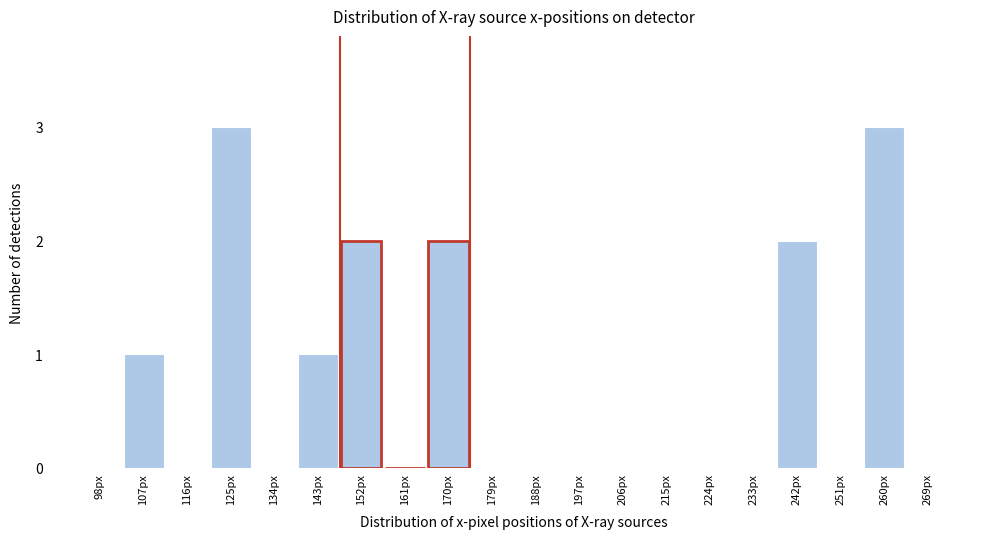

Reading left to right, extract all data points from this chart.

98px=0	107px=1	116px=0	125px=3	134px=0	143px=1	152px=2	161px=0	170px=2	179px=0	188px=0	197px=0	206px=0	215px=0	224px=0	233px=0	242px=2	251px=0	260px=3	269px=0